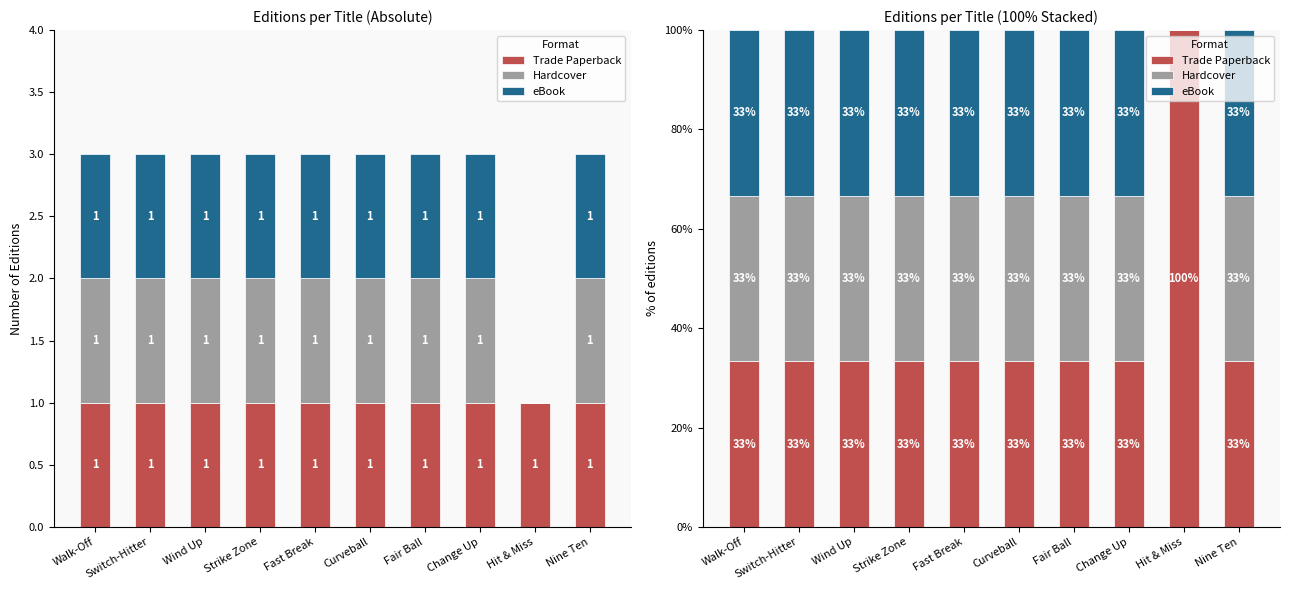

Between Wind Up and Fast Break, which series saw the biggest shift?

Trade Paperback